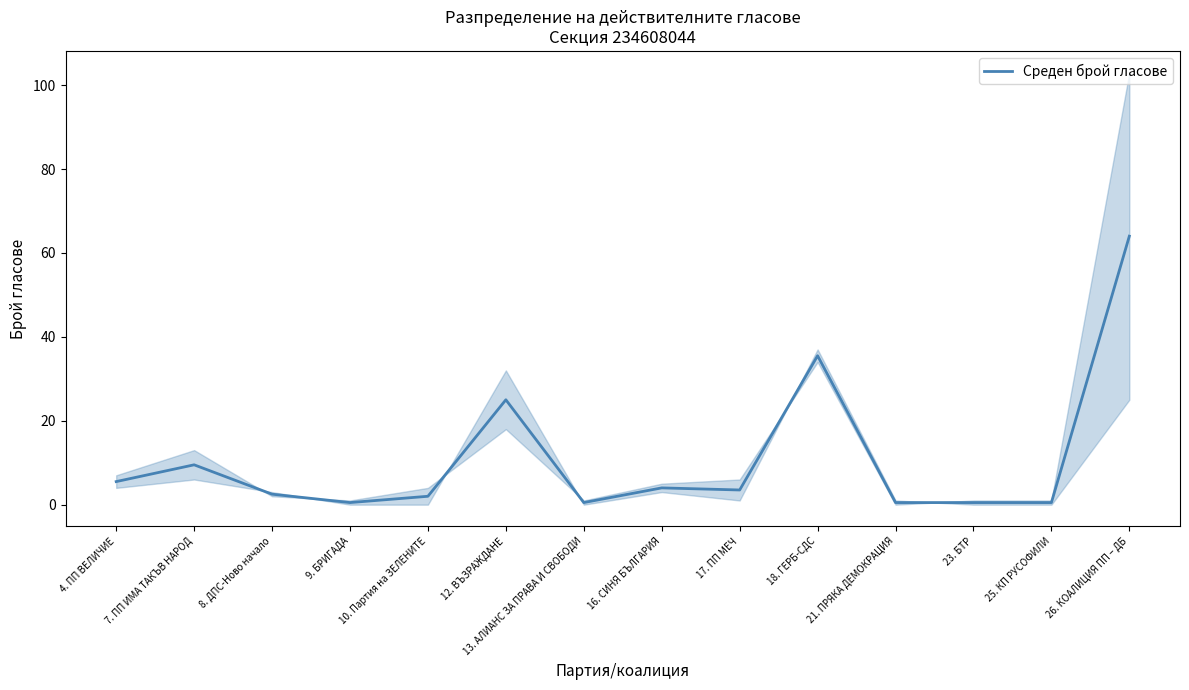

Does the chart have visible grid lines?

No